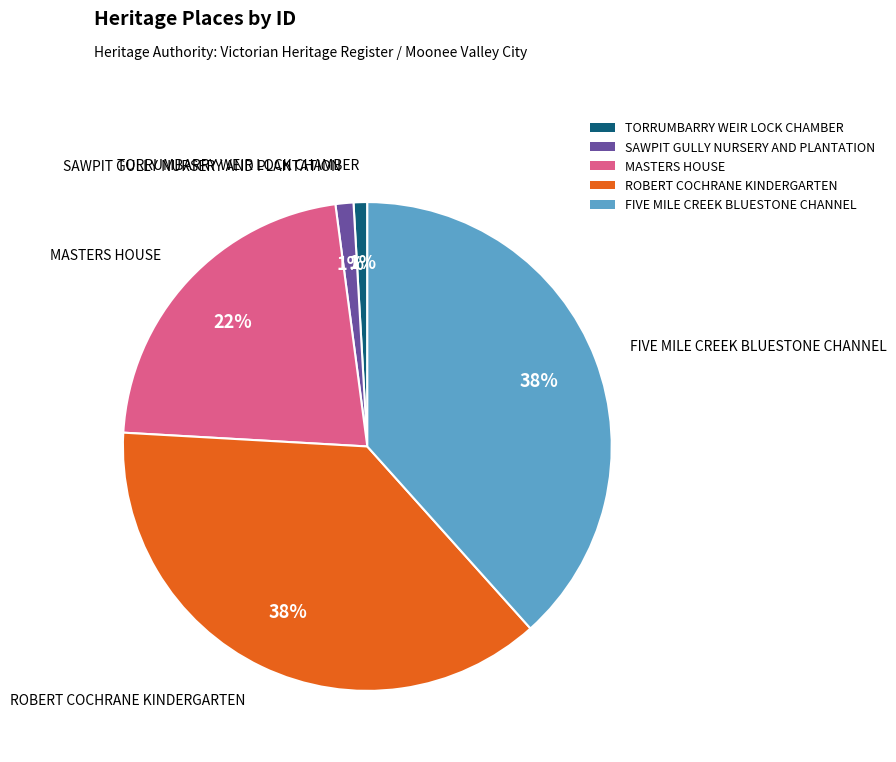

True or false: ROBERT COCHRANE KINDERGARTEN accounts for 46% of the total.

False